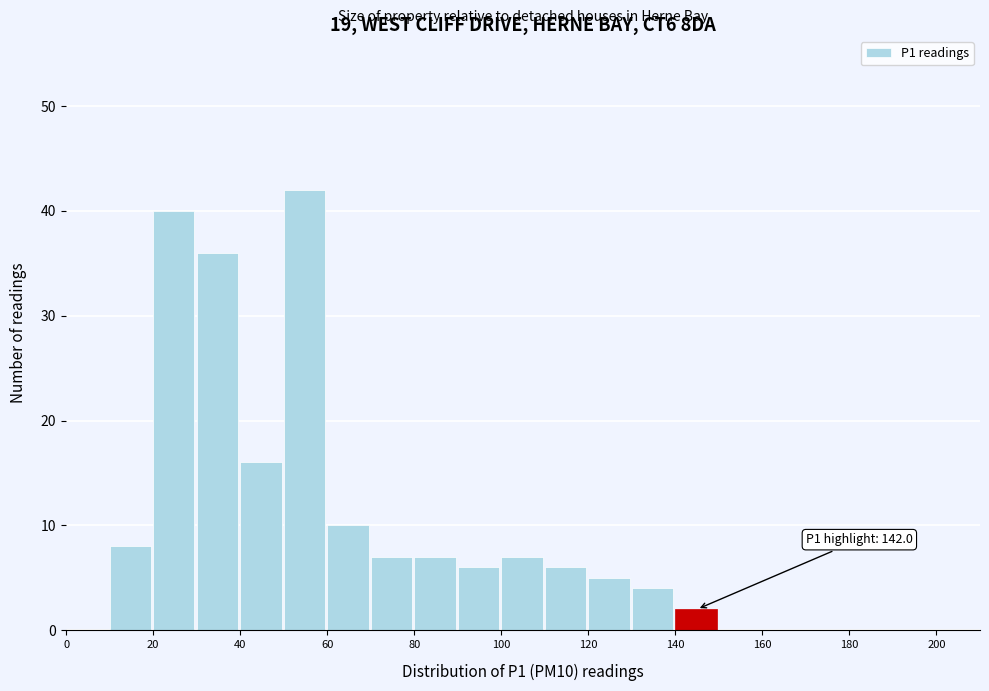

Over which range of the x-axis is the bar tallest?

50 to 60